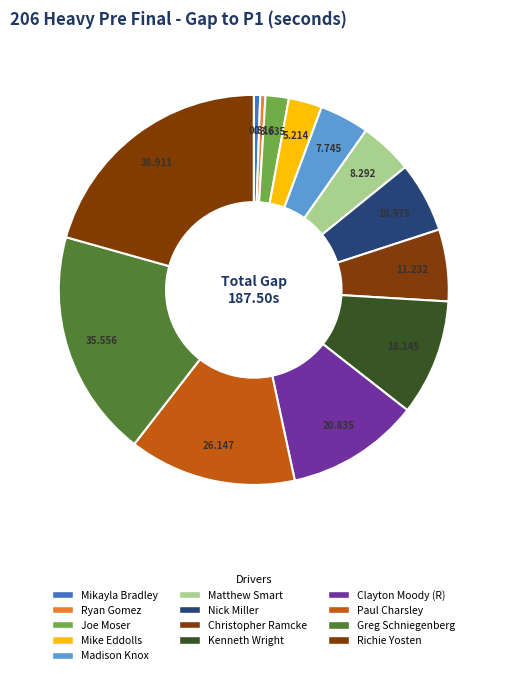

To the nearest percent, what percentage of the pie is Nick Miller?

6%